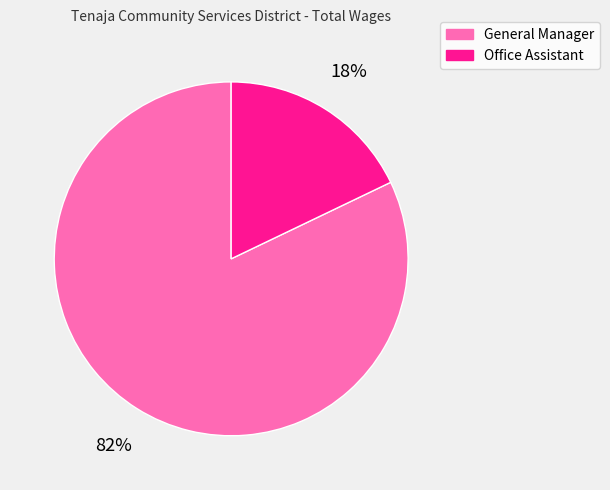

What percentage is the Office Assistant slice, to the nearest percent?

18%